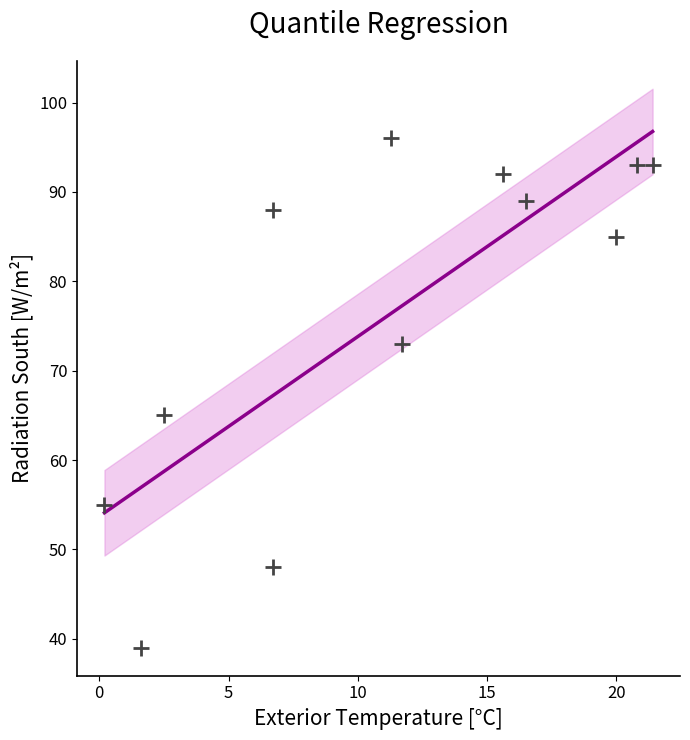

What Y value in the scatter plot is closest to 67?

65